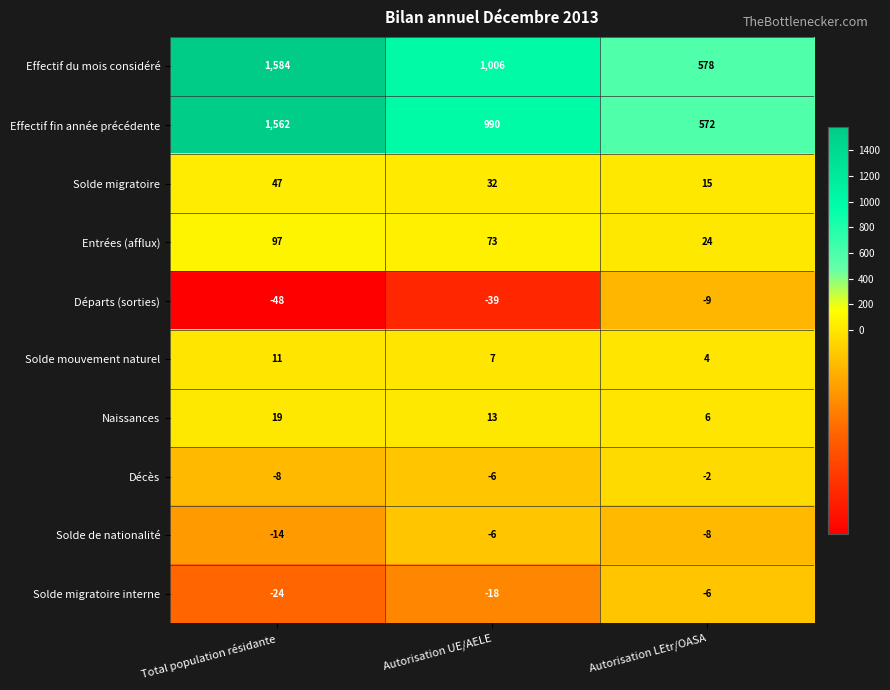

Rank the series at Autorisation LEtr/OASA from highest to lowest value.

Effectif du mois considéré, Effectif fin année précédente, Entrées (afflux), Solde migratoire, Naissances, Solde mouvement naturel, Décès, Solde migratoire interne, Solde de nationalité, Départs (sorties)